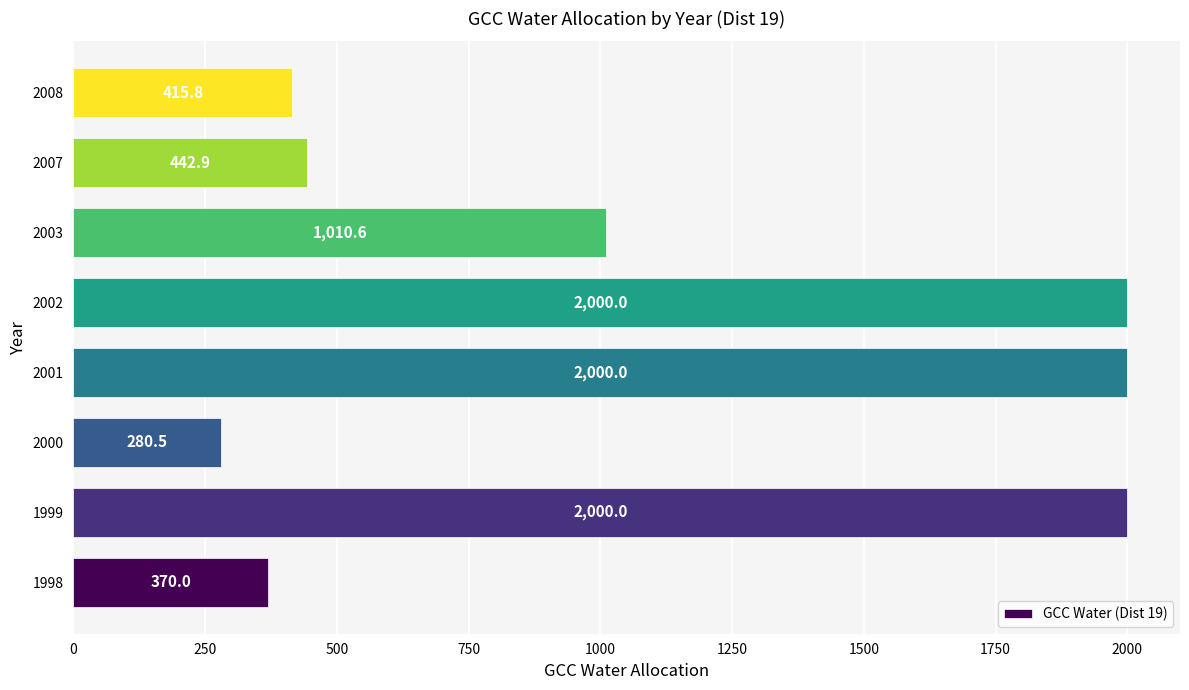

Reading top to bottom, what are all the values shown in this chart?

2008=415.8	2007=442.9	2003=1010.6	2002=2000.0	2001=2000.0	2000=280.5	1999=2000.0	1998=370.0